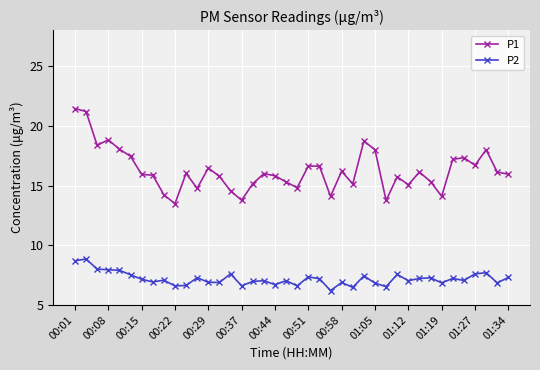

What is the sum of all P2 values?

287.4